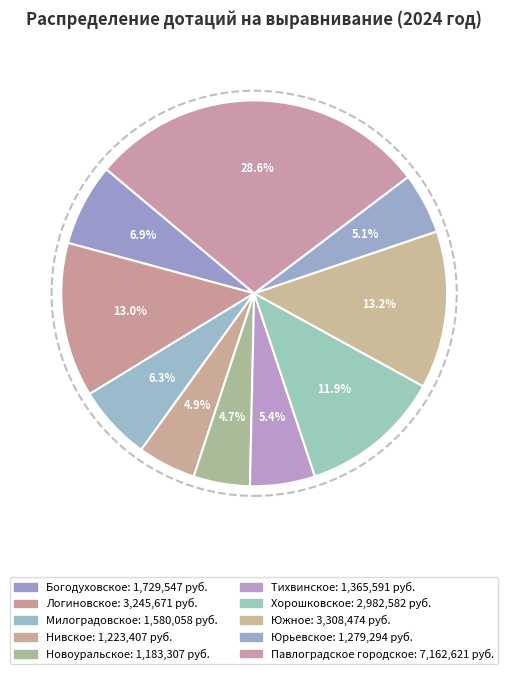

Which category has the biggest portion of the pie?

Павлоградское городское